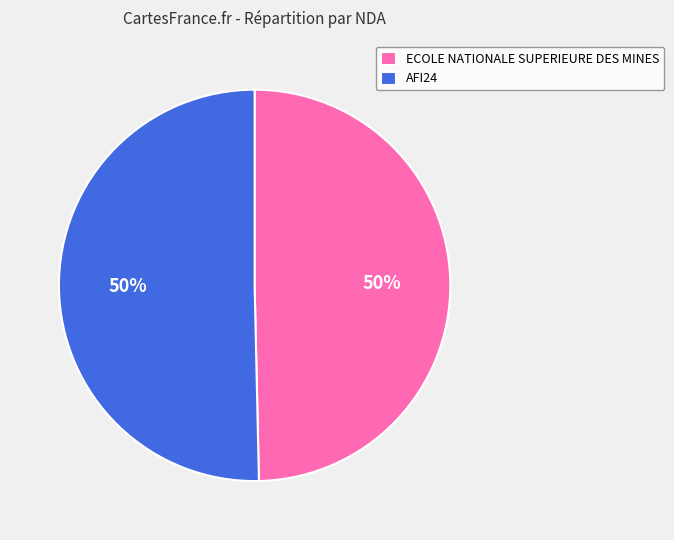

What percentage is the AFI24 slice, to the nearest percent?

50%